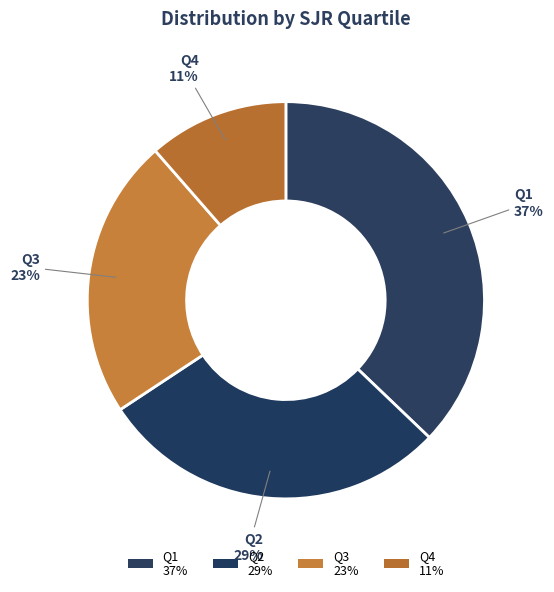

How many segments does this pie chart have?

4